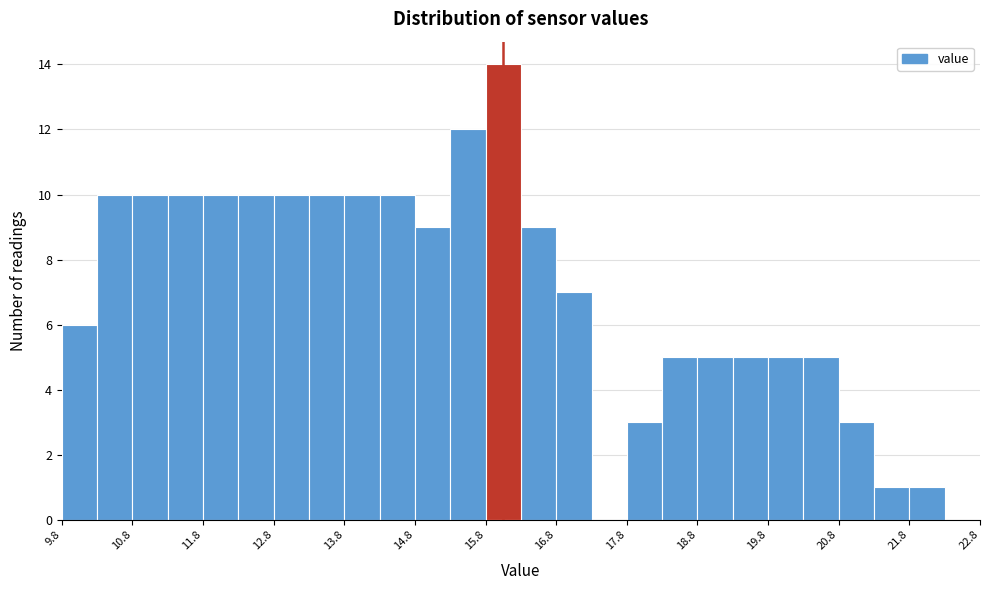

Over which range of the x-axis is the bar tallest?

15.75 to 16.25